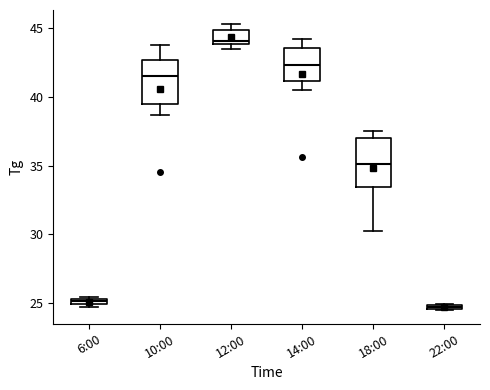

Where does the upper whisker of the box for 10:00 end on the y-axis? The values are not printed on the chart, so give them approximately, as read against the axis.

44.0